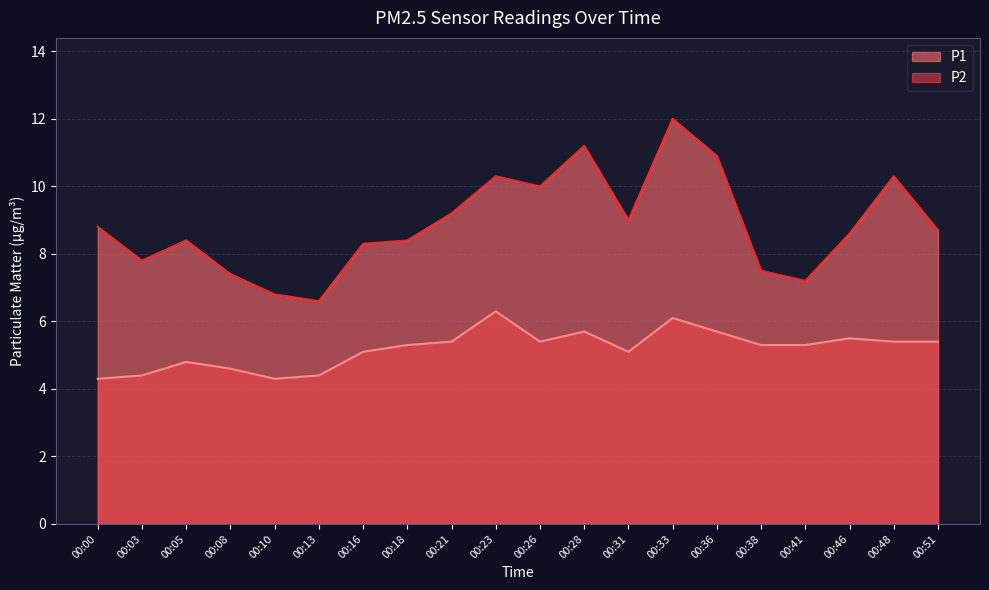

Does the chart display data point markers on the line(s)?

No